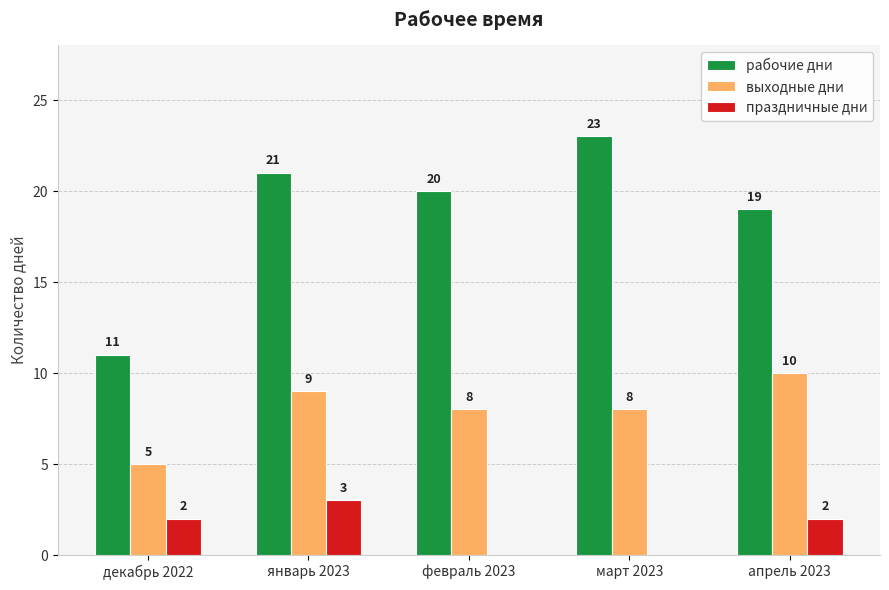

At which category is the sum across all series the highest?

январь 2023